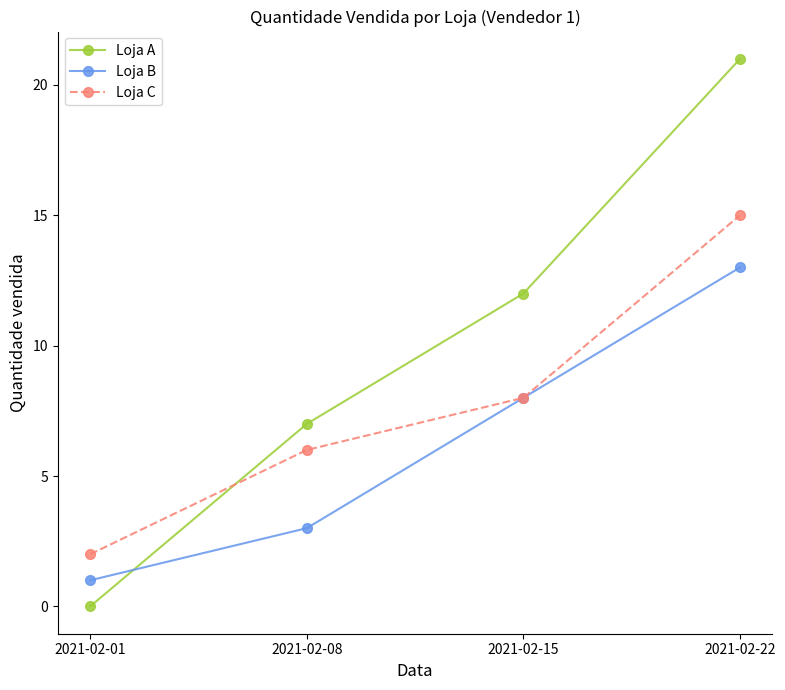

At which label does Loja B reach its peak?

2021-02-22